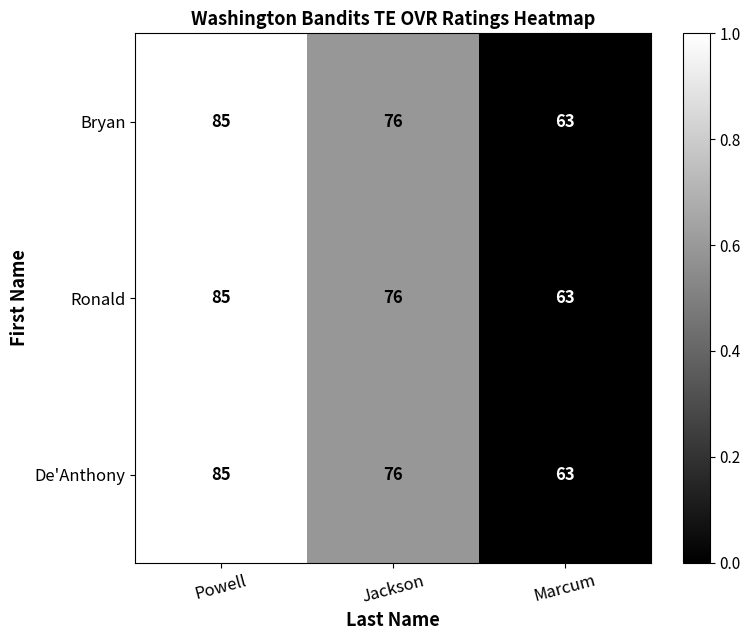

The value of Ronald at Jackson is 52. True or false?

False